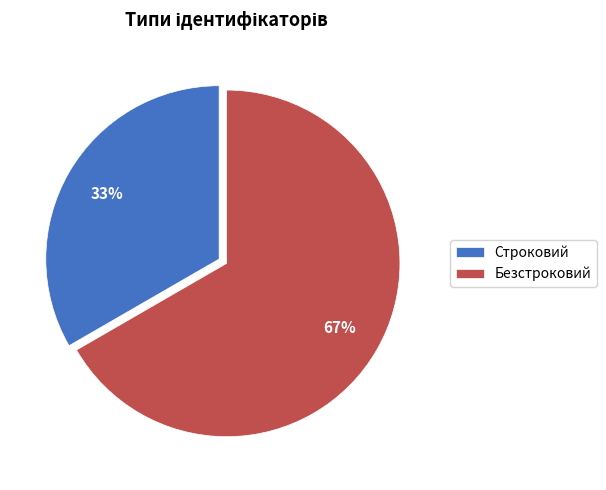

Which slice is the largest?

Безстроковий